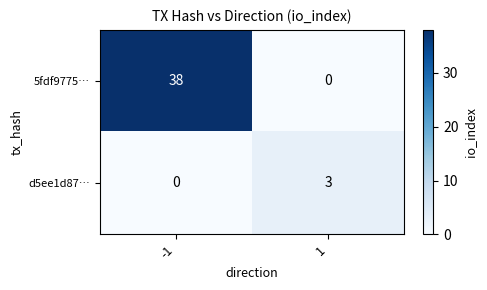

What is the approximate value of 5fdf9775… at -1, to the nearest 5?

40